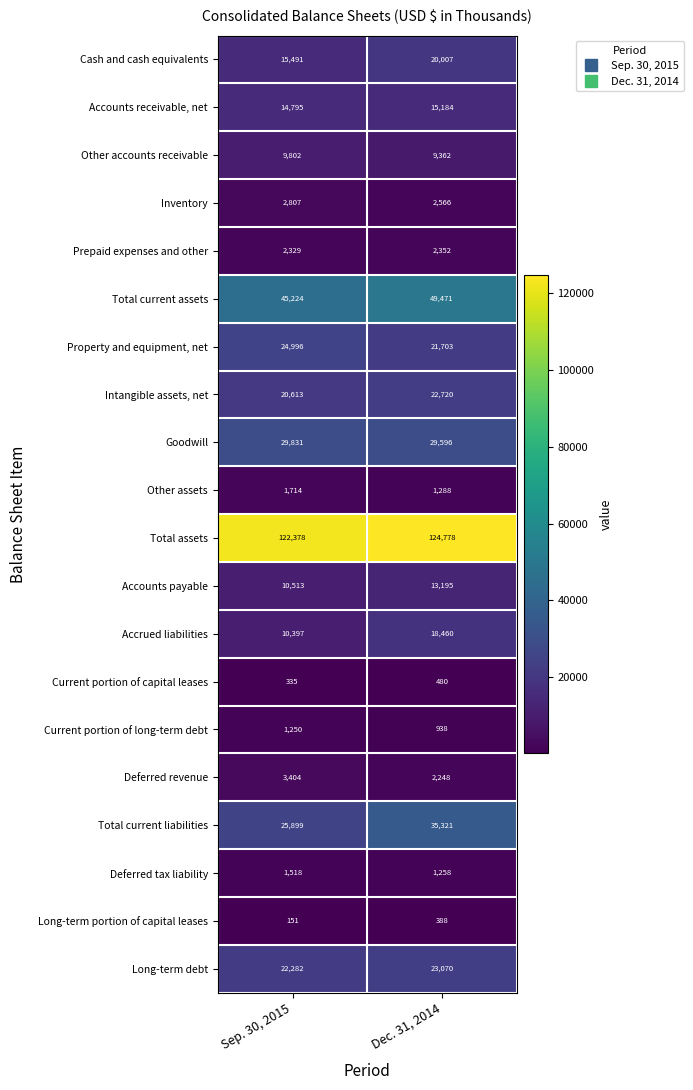

What is the average value of the Current portion of capital leases series?

408